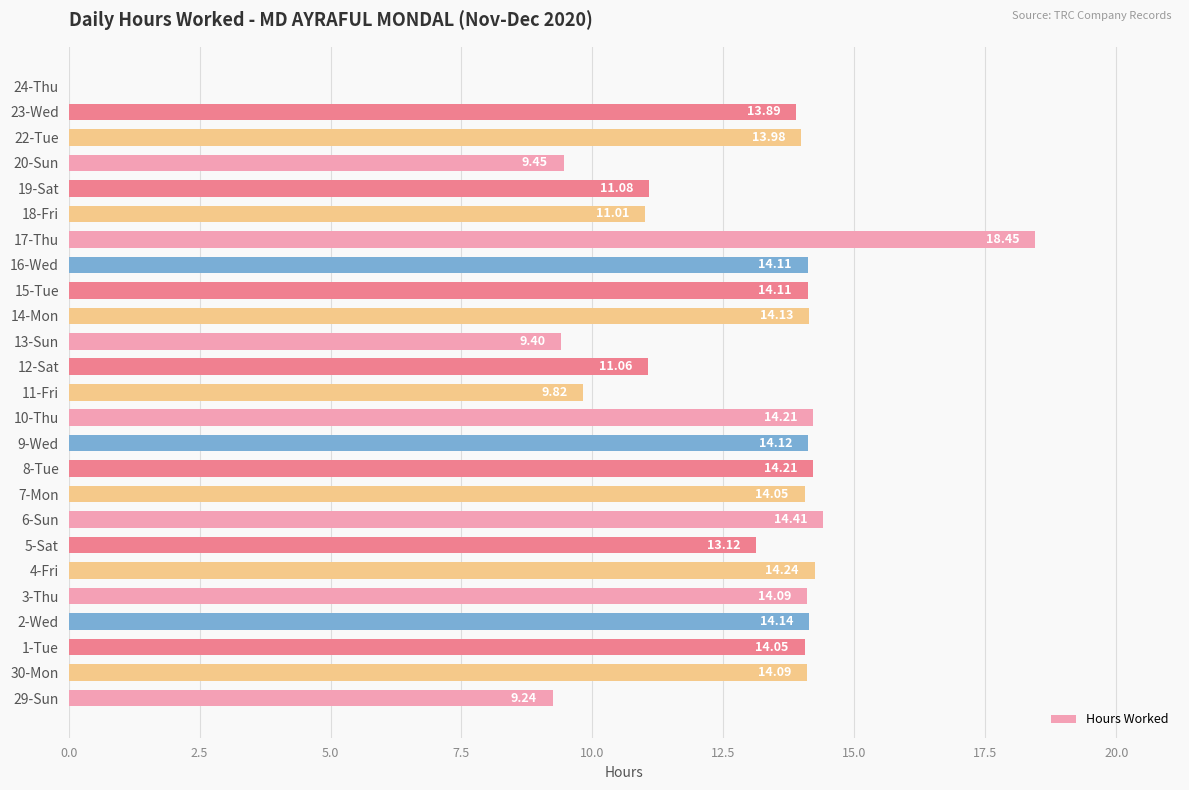

What is the change in value from 10-Thu to 11-Fri?

-4.4